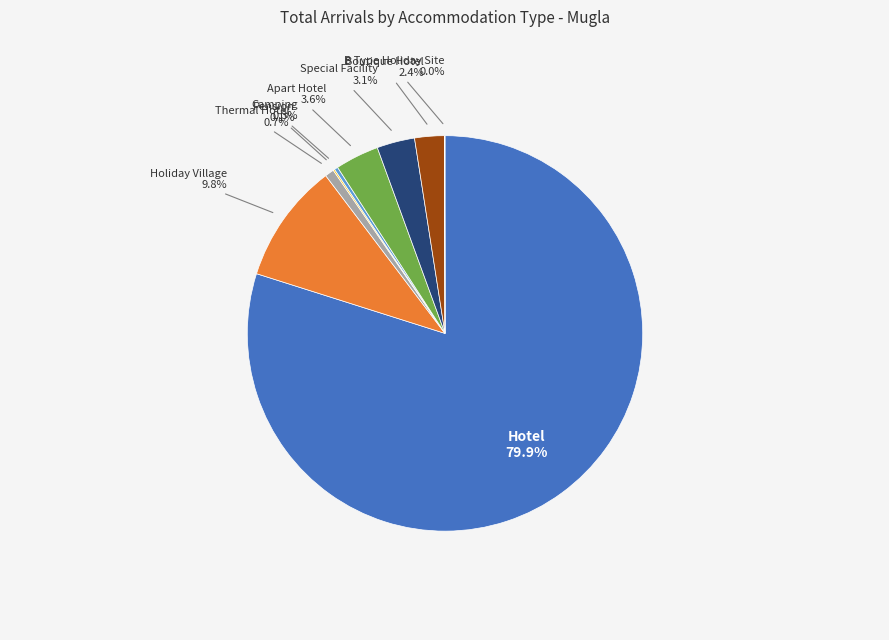

Is there a majority slice in this chart?

Yes